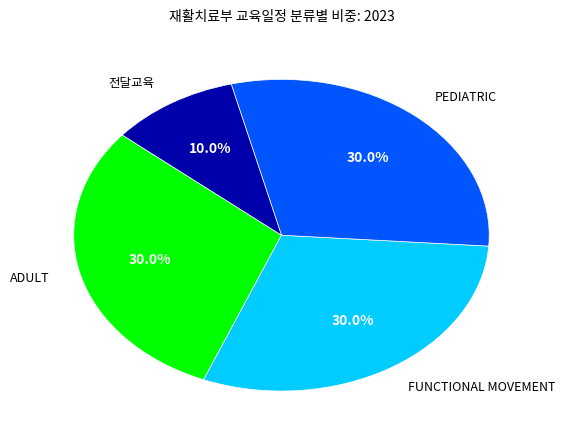

Does any single category account for the majority?

No